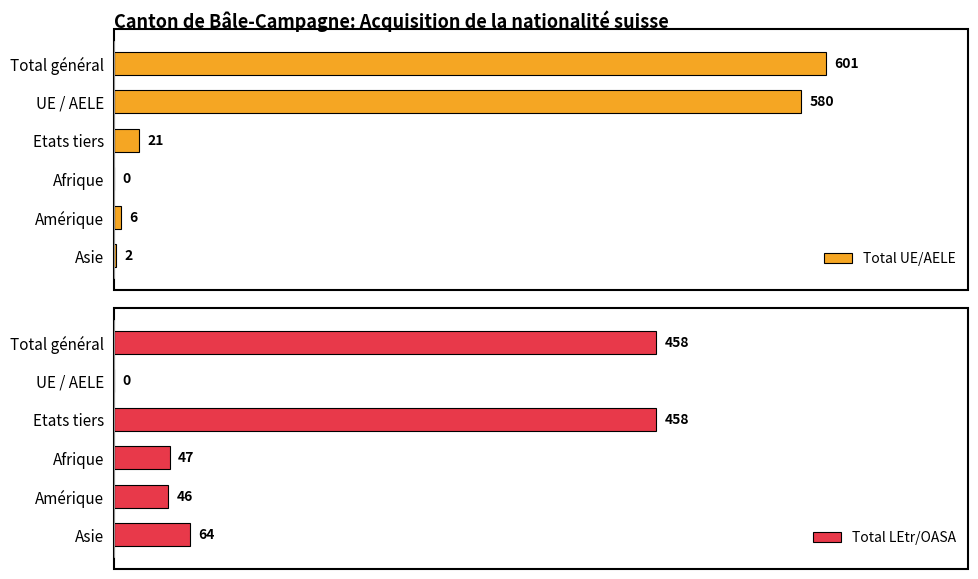

At which label is Total UE/AELE closest to 300?

Etats tiers